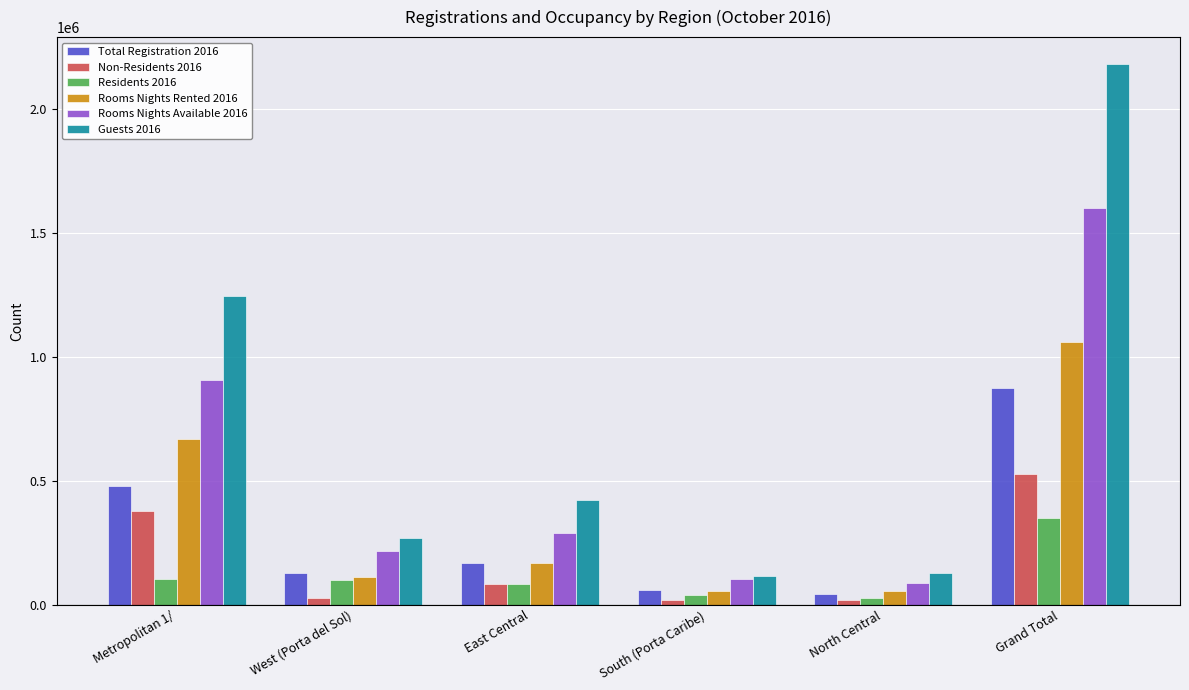

What is the difference between the maximum and second lowest values in the Rooms Nights Rented 2016 series?

1001323